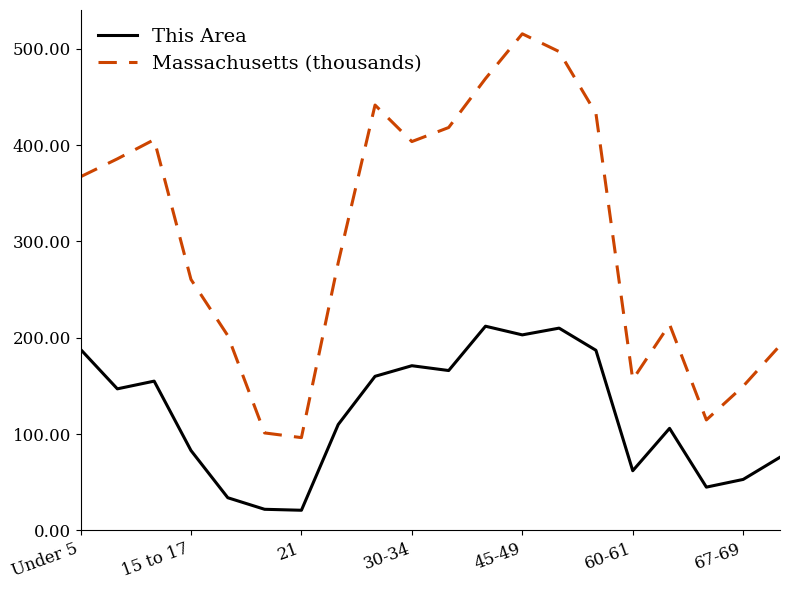

How many series are shown in this chart?

2